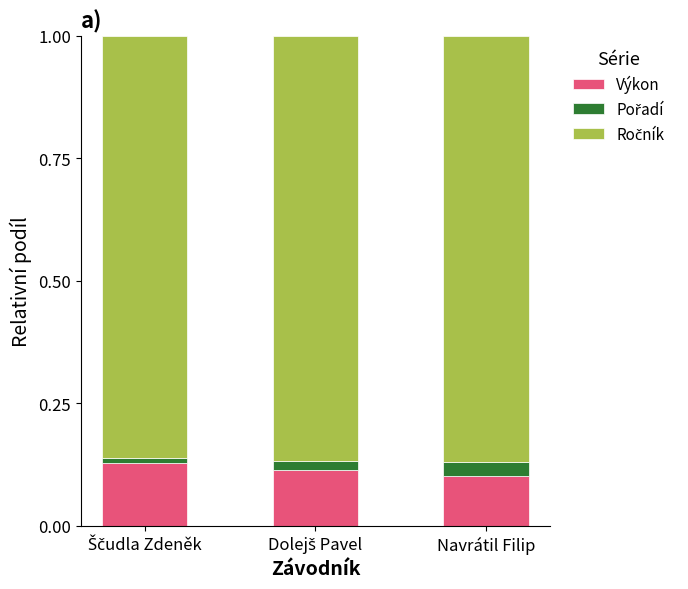

What is the total value across all series at Navrátil Filip?

1.0